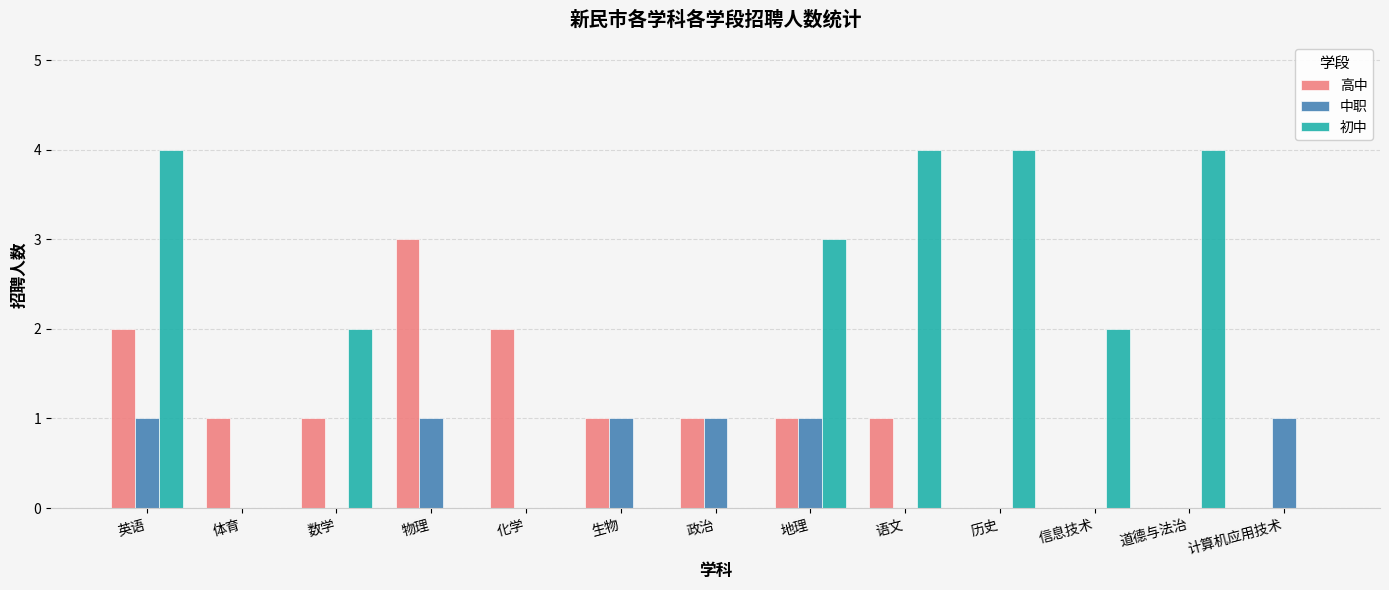

What is the total value across all series at 政治?

2